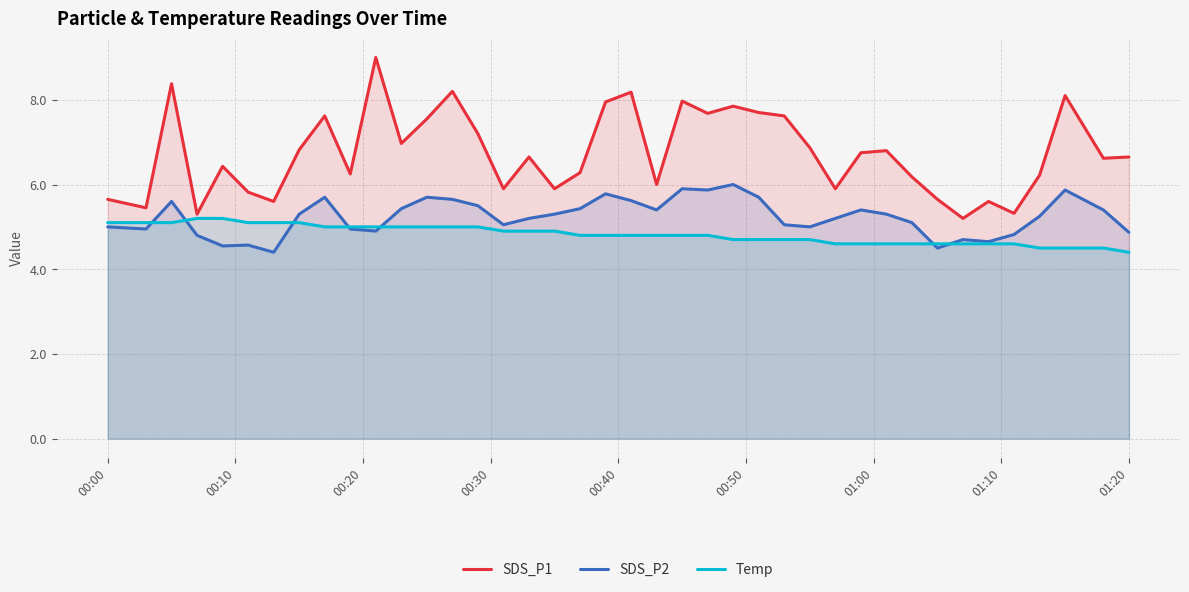

What is the minimum value for Temp?

4.4